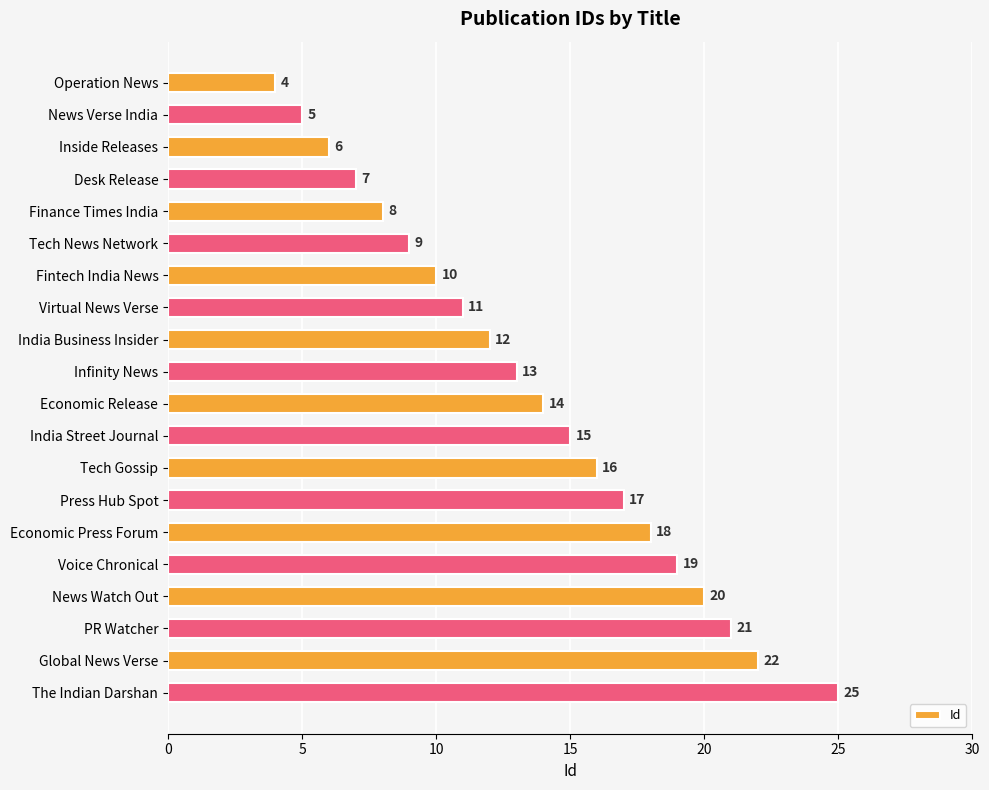

How many categories are shown in the chart?

20